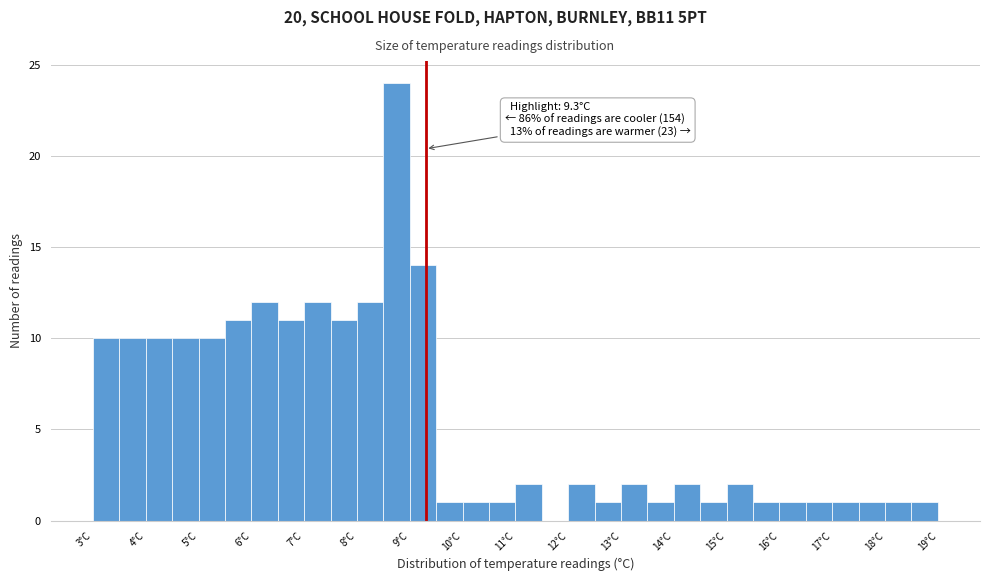

Over which range of the x-axis is the bar tallest?

8.5 to 9.0